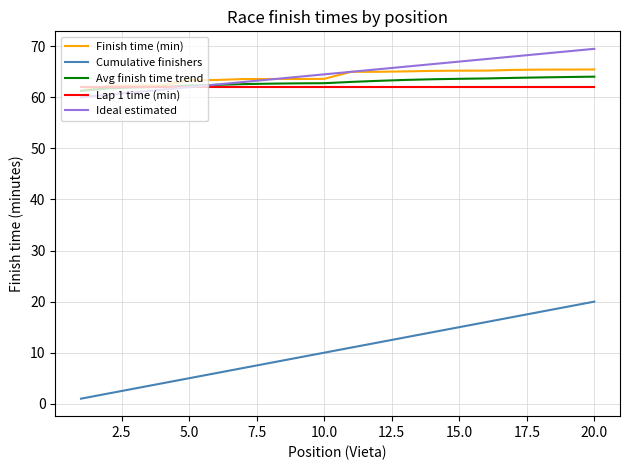

At how many categories does at least one series exceed 41?

20